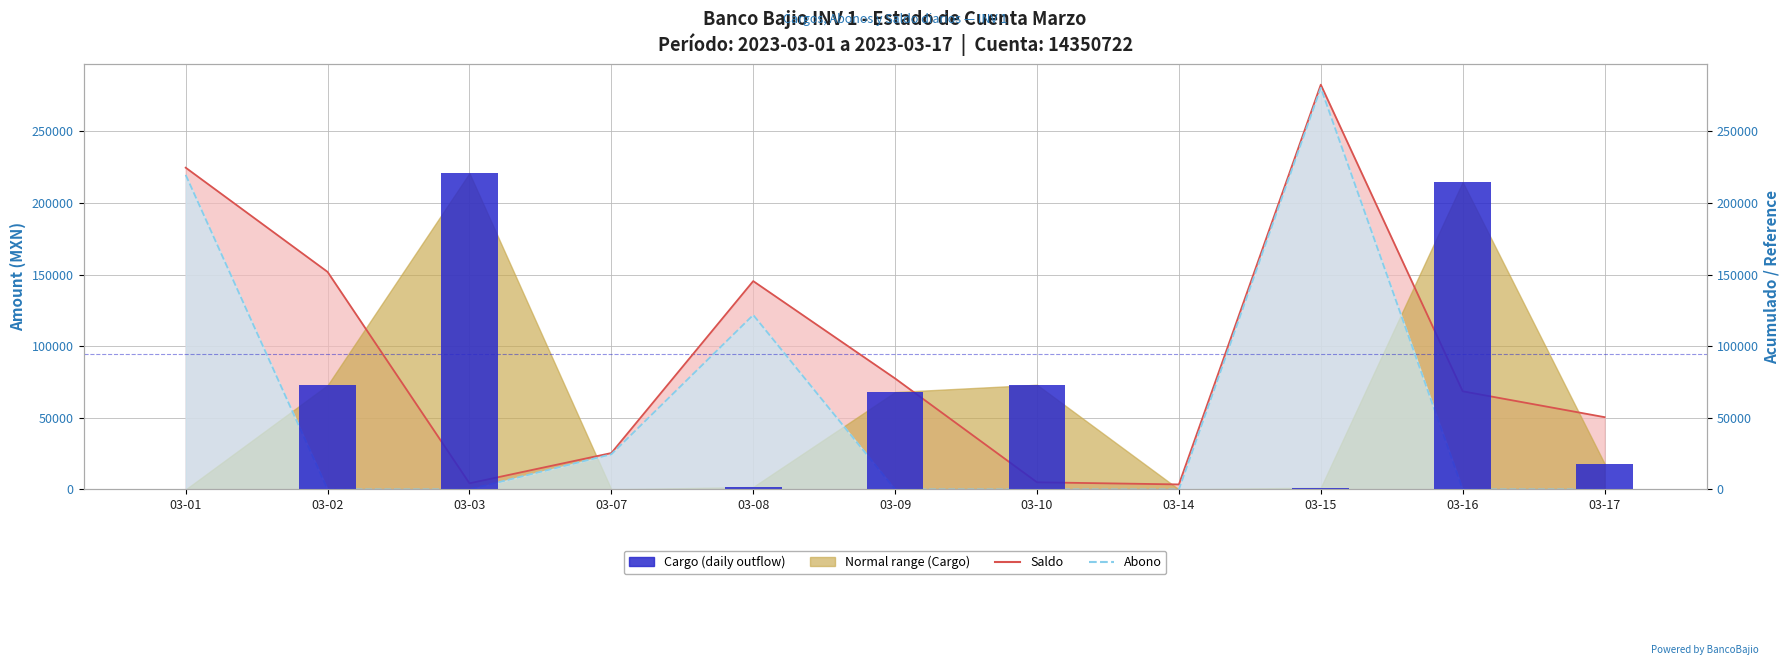

Reading left to right, extract all data points from this chart.

Saldo: 03-01=224651.3	03-02=151891.2	03-03=4263.4	03-07=25395.8	03-08=145455.8	03-09=77455.8	03-10=4976.9	03-14=3489.2	03-15=282599.2	03-16=68510.8	03-17=50456.7
Abono: 03-01=219631.8	03-02=0.0	03-03=0.0	03-07=24549.8	03-08=121800.0	03-09=0.0	03-10=0.0	03-14=0.0	03-15=280430.0	03-16=0.0	03-17=0.0
Cargo: 03-01=0.0	03-02=72760.1	03-03=220804.4	03-07=0.0	03-08=1740.0	03-09=68000.0	03-10=73068.6	03-14=22.0	03-15=1320.0	03-16=214611.4	03-17=18053.1